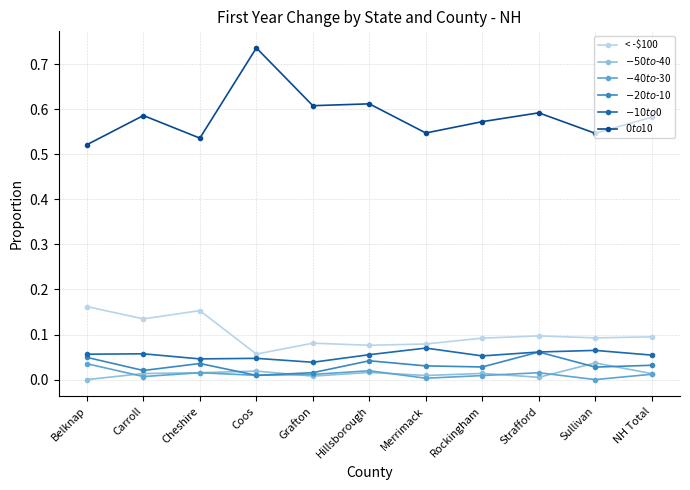

At which category does the chart reach its peak across all series?

Coos